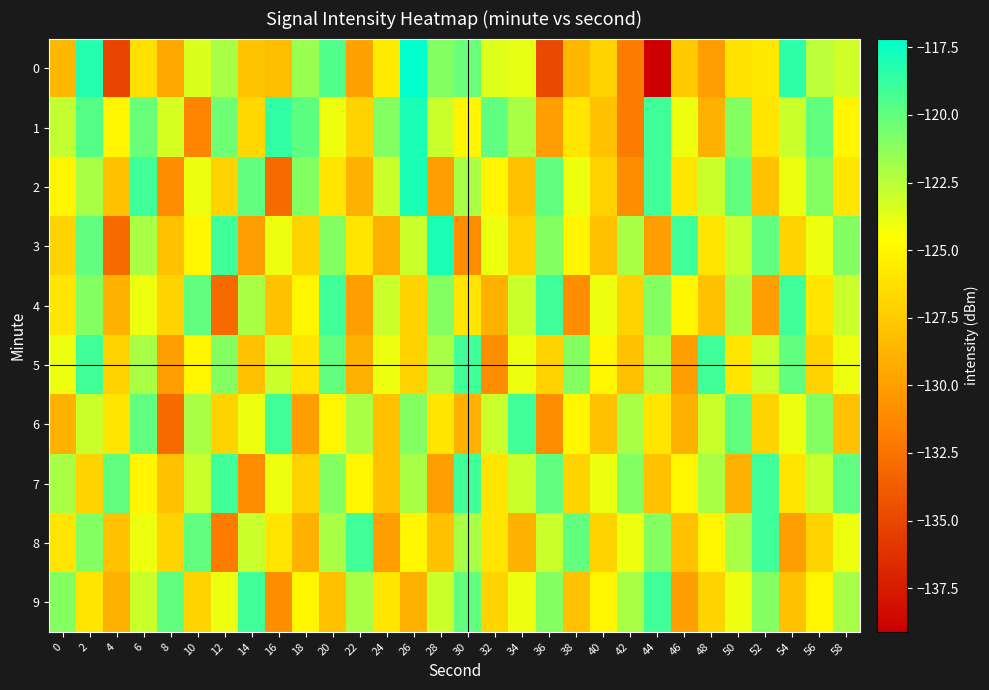

What is the smallest value displayed?

-139.1